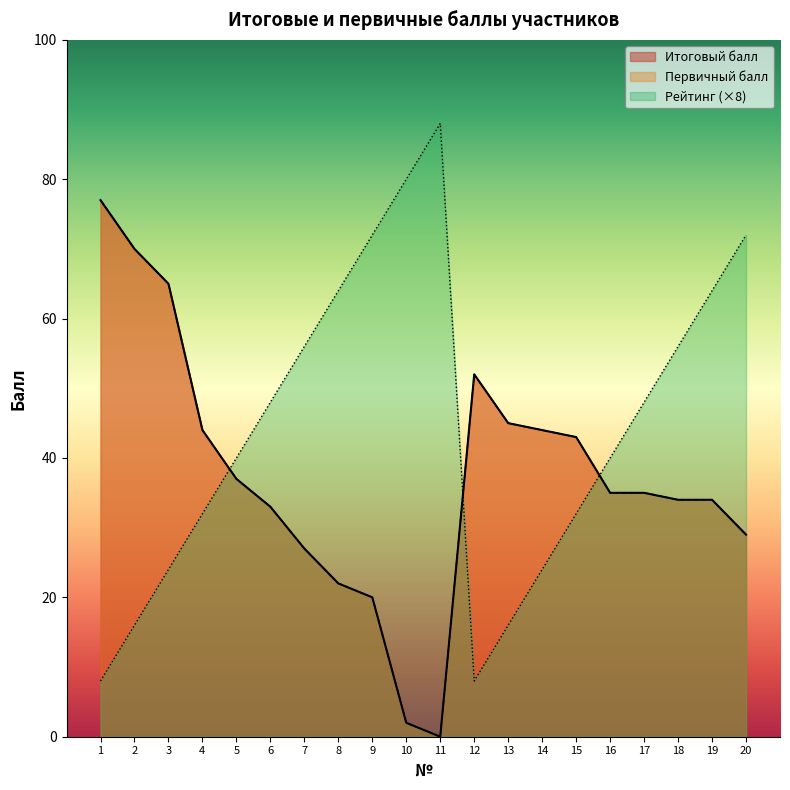

What is the value of the Первичный балл point at the 2nd from the left?

70